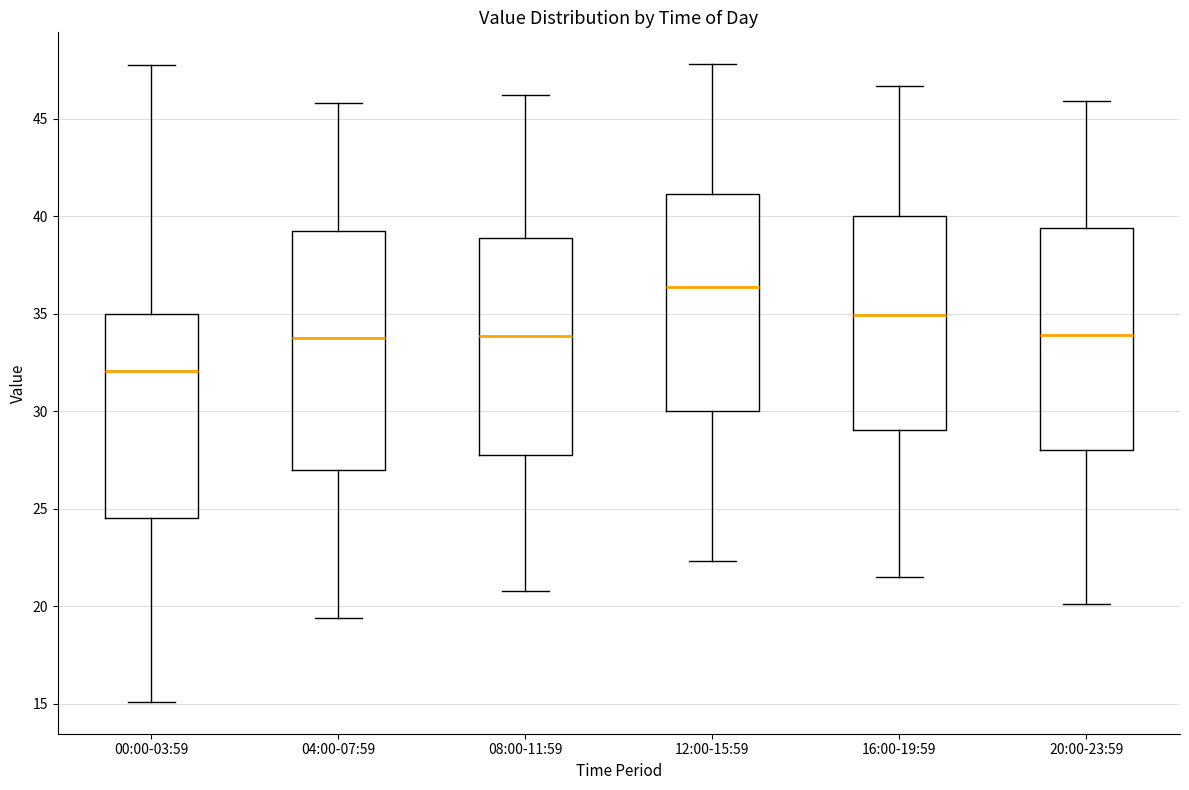

Reading left to right, read every box against the y-axis: the position of its median line, the range the box covers, and the ends of its whiskers. The values are not printed on the chart, so give them approximately, as read against the axis.

00:00-03:59: median 32.0, box 24.5 to 35.0, whiskers 15.0 to 48.0
04:00-07:59: median 34.0, box 27.0 to 39.5, whiskers 19.5 to 46.0
08:00-11:59: median 34.0, box 28.0 to 39.0, whiskers 21.0 to 46.0
12:00-15:59: median 36.5, box 30.0 to 41.0, whiskers 22.5 to 48.0
16:00-19:59: median 35.0, box 29.0 to 40.0, whiskers 21.5 to 46.5
20:00-23:59: median 34.0, box 28.0 to 39.5, whiskers 20.0 to 46.0